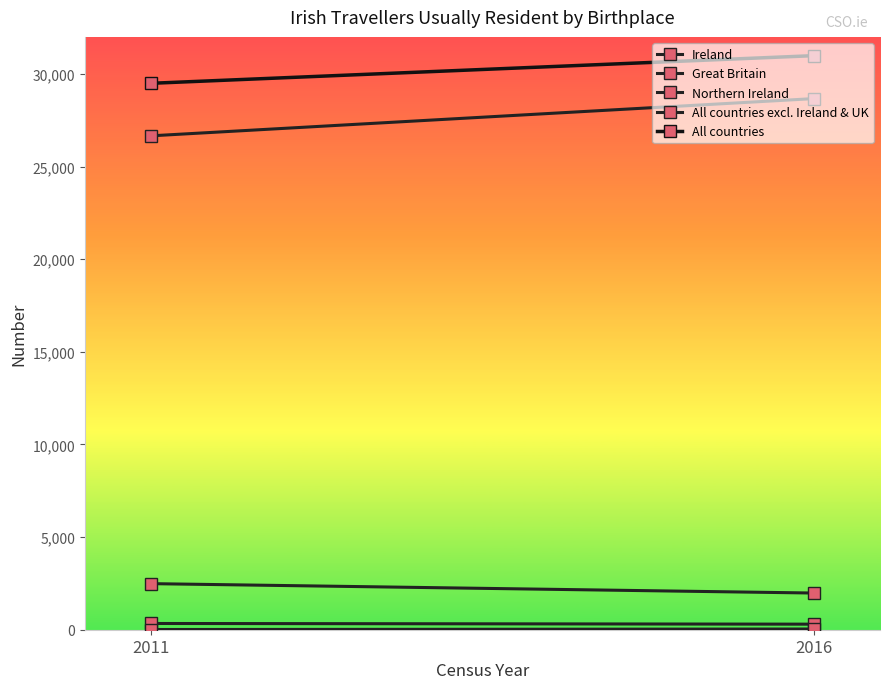

Reading right to left, list all the values displayed in this chart.

Ireland: 28669	26660
Great Britain: 1980	2487
Northern Ireland: 300	337
All countries excl. Ireland & UK: 38	11
All countries: 30987	29495